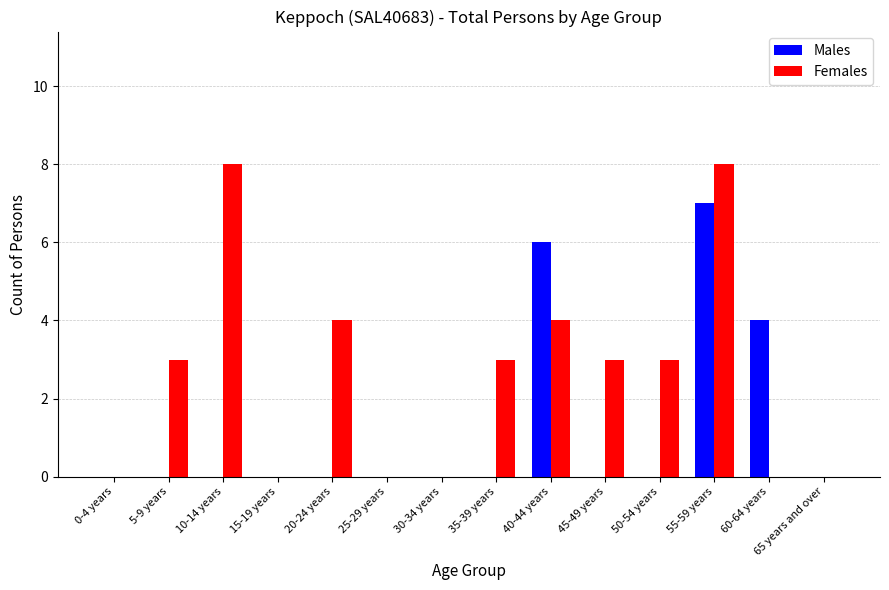

What is the highest value of the Males series?

7